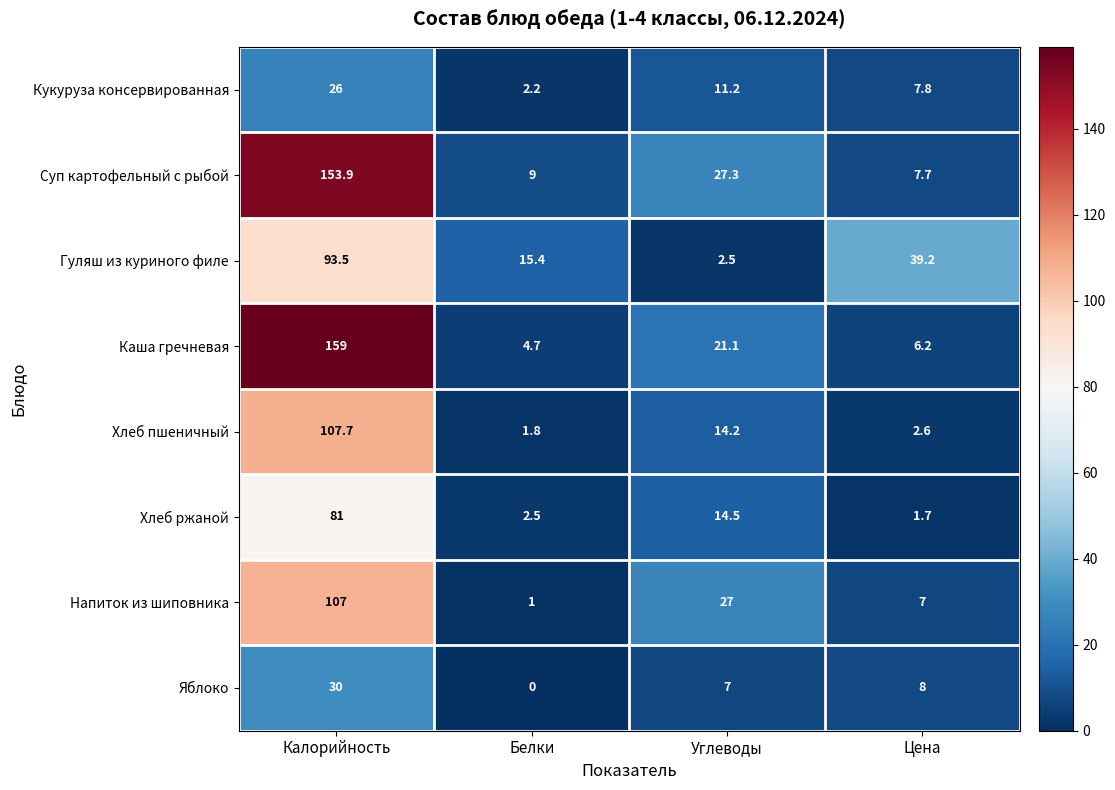

Read the Кукуруза консервированная value at Белки.

2.2